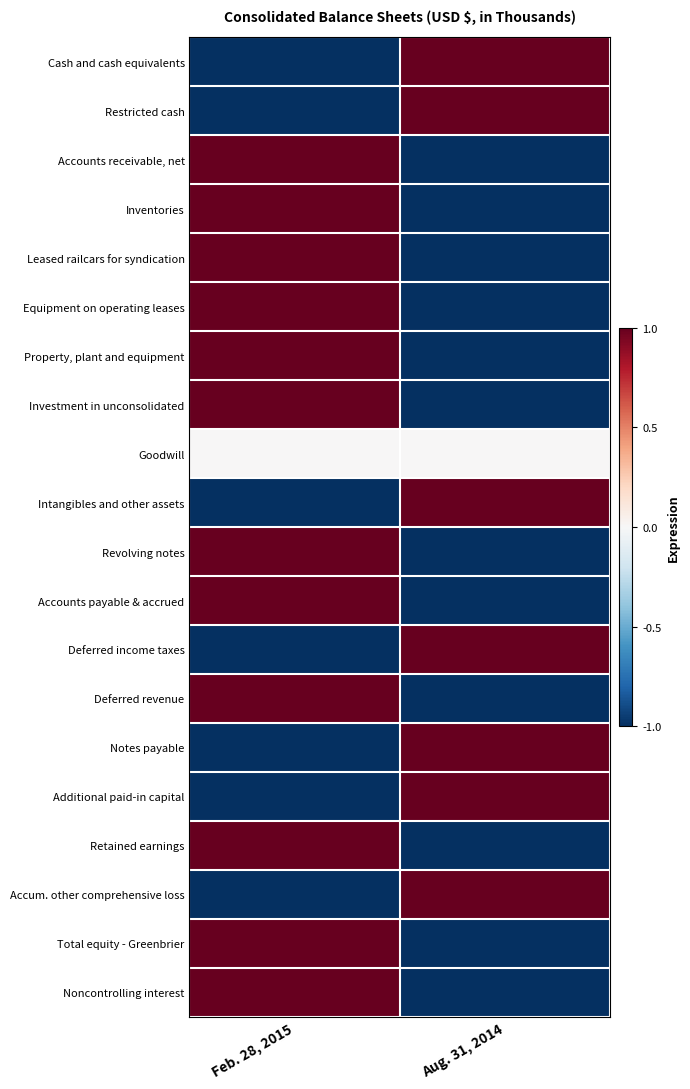

Which has a higher value, Feb. 28, 2015 or Aug. 31, 2014?

Aug. 31, 2014